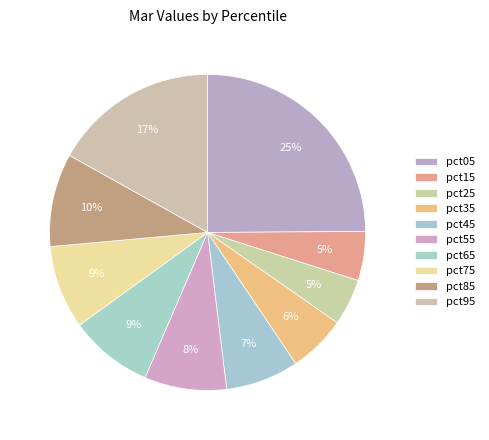

To the nearest percent, what portion does pct95 represent?

17%